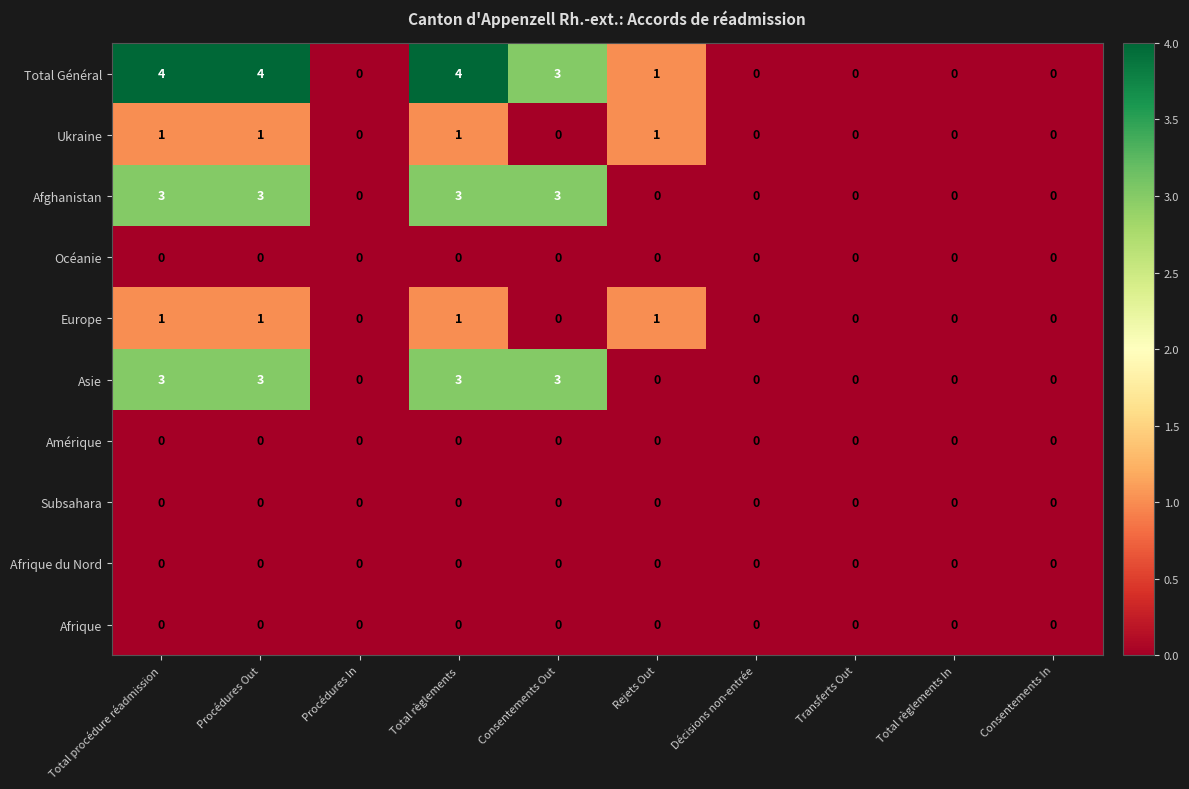

Is it true that Europe equals 0 at Total règlements In?

True